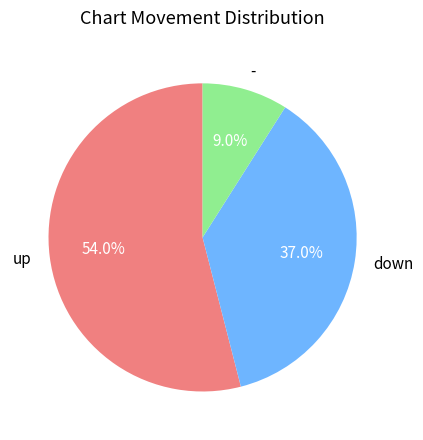

Is the sum of up and down greater than half?

Yes